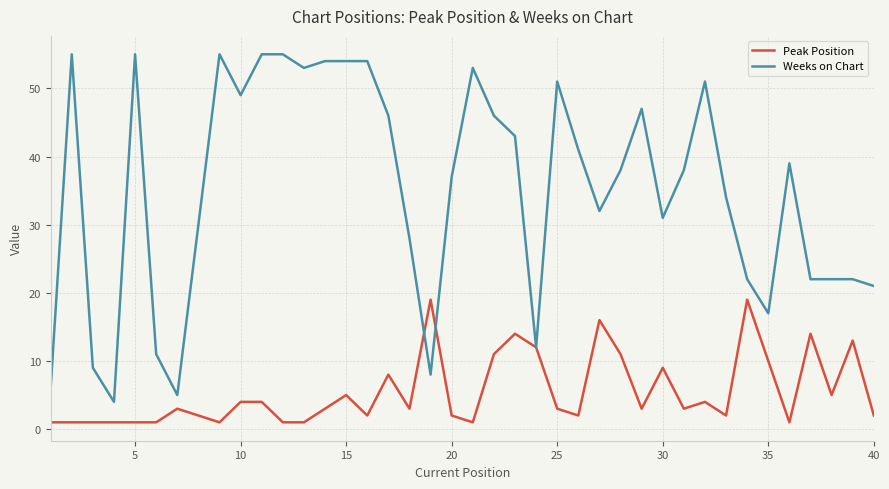

What is the highest value of the Peak Position series?

19